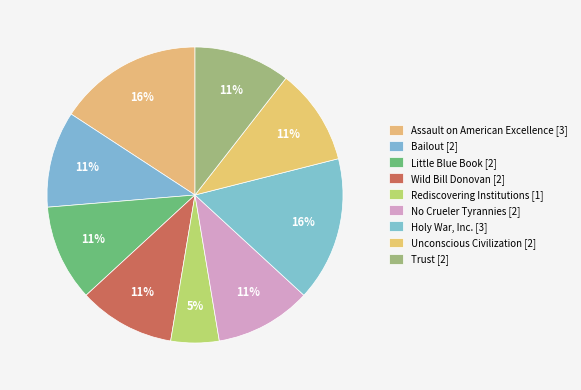

Count the number of slices in the pie.

9